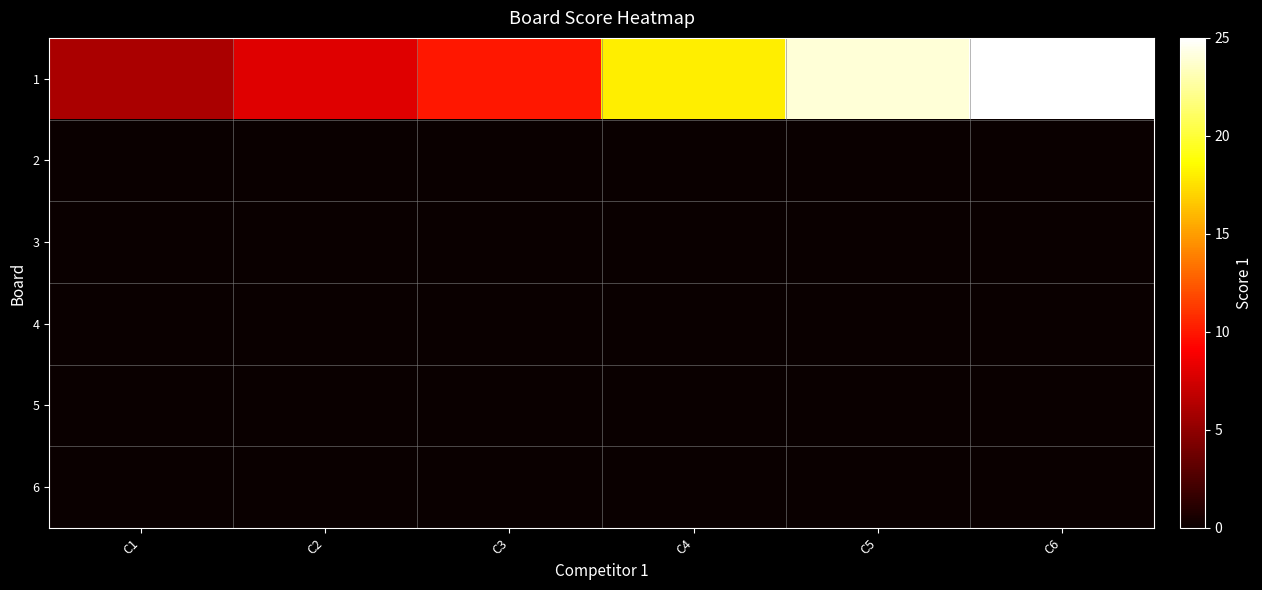

Between C4 and C6, which series saw the biggest shift?

1